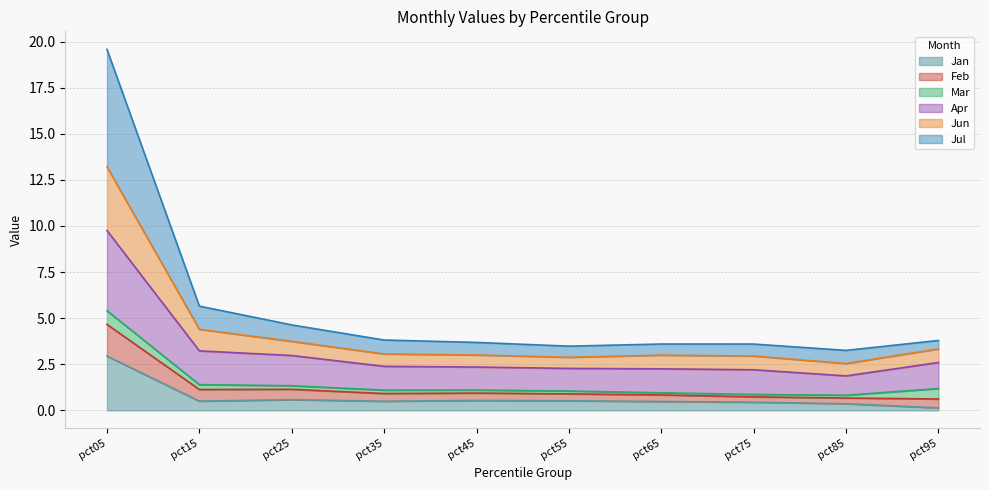

Between pct95 and pct05, which is larger?

pct05